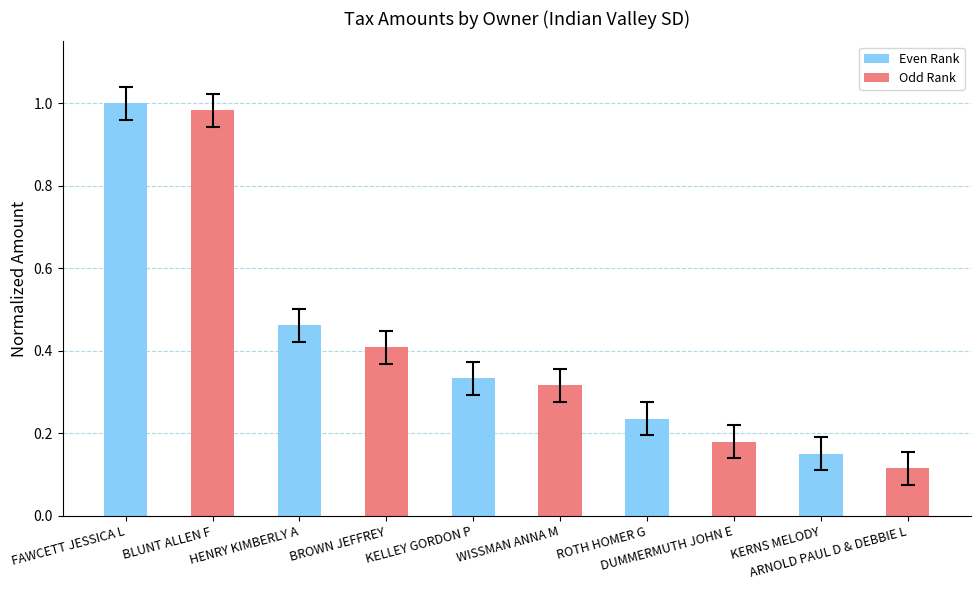

Rank the categories by value from highest to lowest.

FAWCETT JESSICA L, BLUNT ALLEN F, HENRY KIMBERLY A, BROWN JEFFREY, KELLEY GORDON P, WISSMAN ANNA M, ROTH HOMER G, DUMMERMUTH JOHN E, KERNS MELODY, ARNOLD PAUL D & DEBBIE L